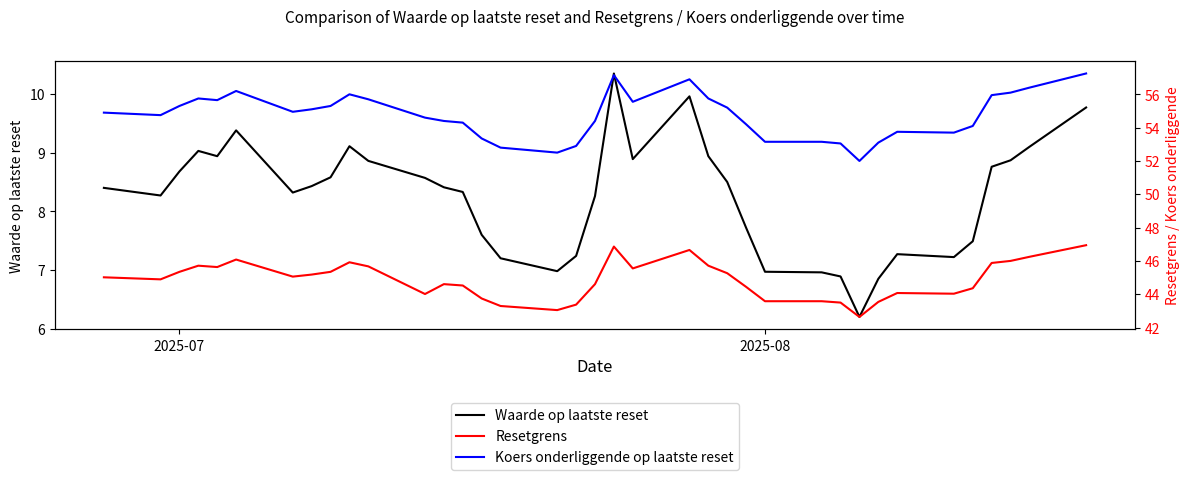

True or false: Resetgrens has more than 1 interior local peaks.

True